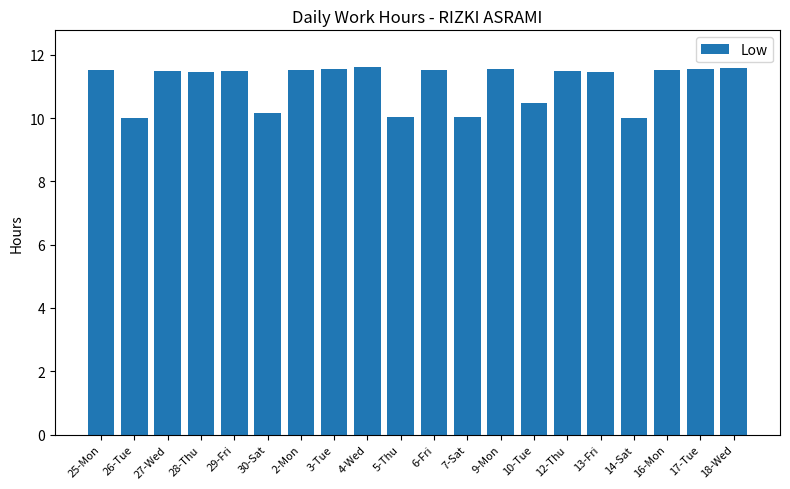

Where does the data first go above 11?

25-Mon